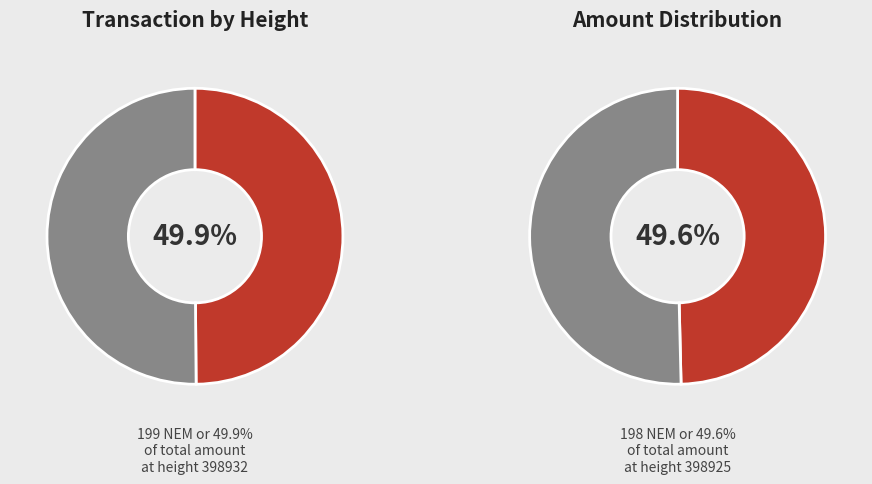

What percentage is the 398925 slice, to the nearest percent?

50%